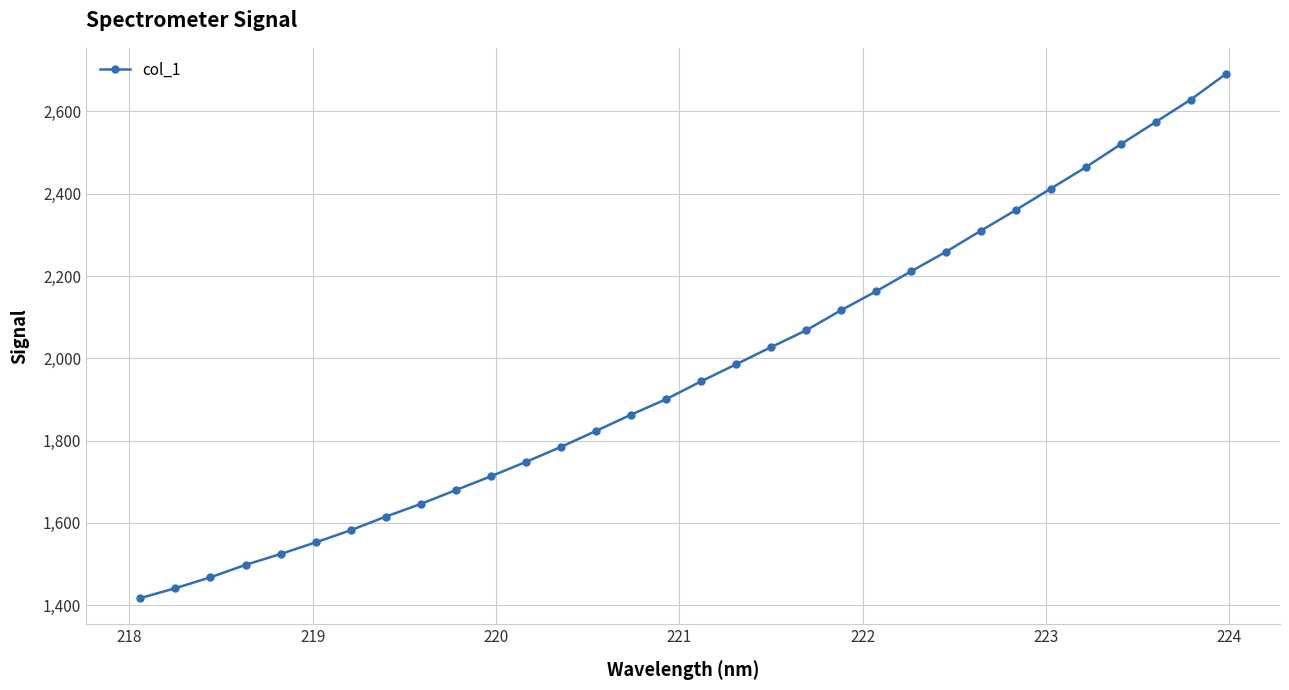

What is the smallest value displayed?

1417.1